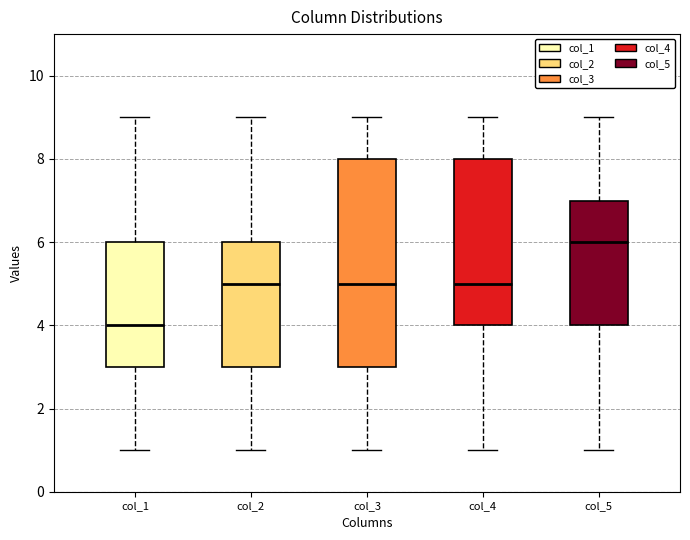

Where is the lower edge of the box for col_5 on the y-axis? The values are not printed on the chart, so give them approximately, as read against the axis.

4